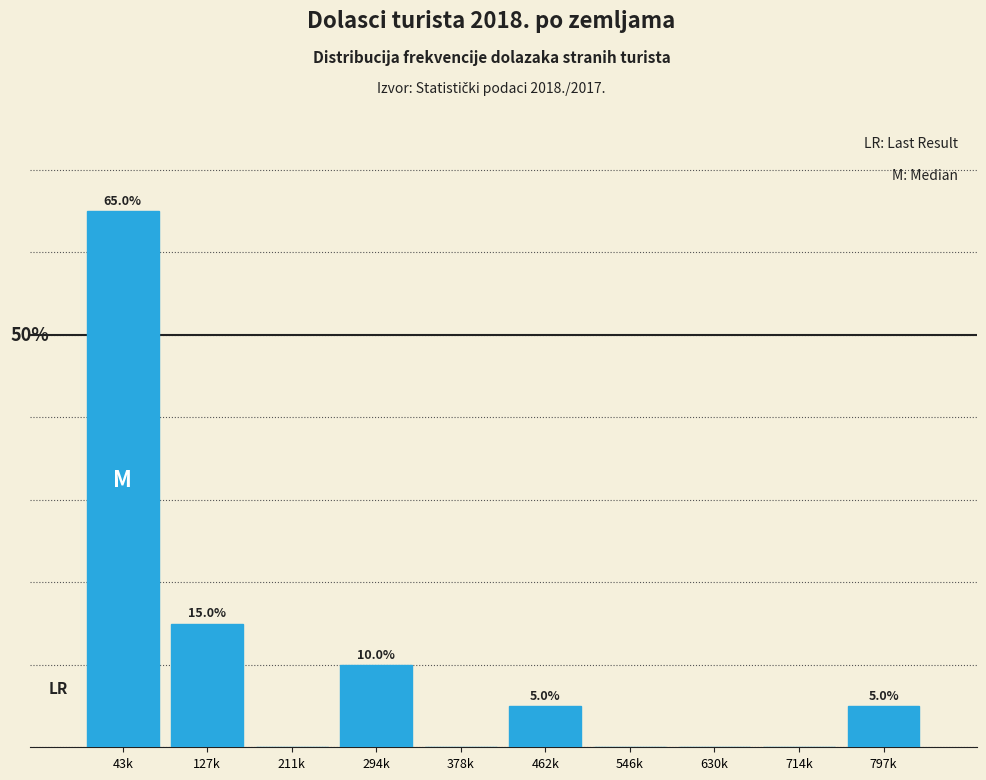

Between 462k and 294k, which is larger?

294k